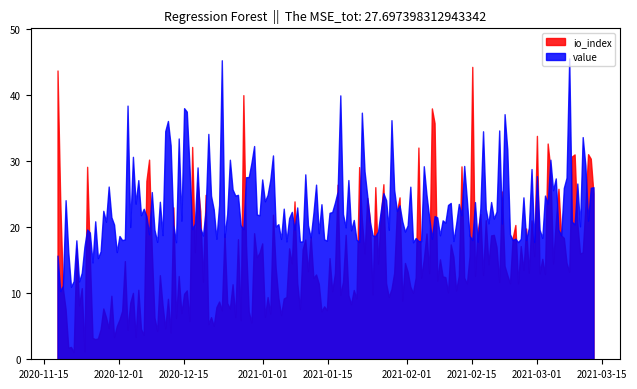

Rank the series by their average value, from lowest to highest.

io_index, value